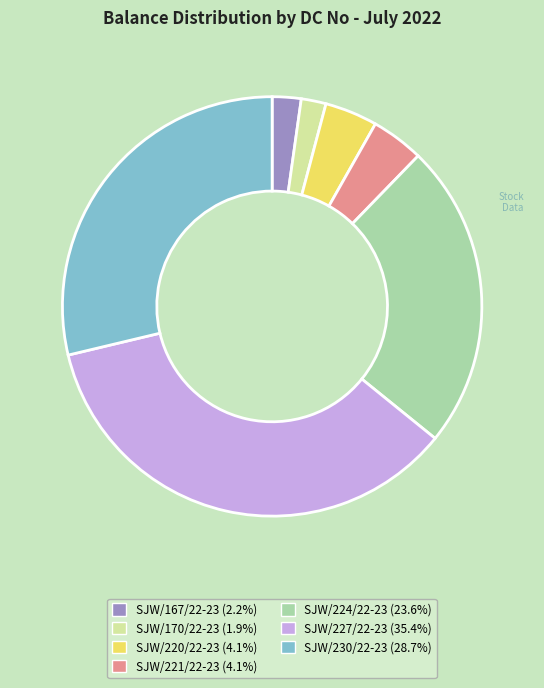

Which category has the biggest portion of the pie?

SJW/227/22-23